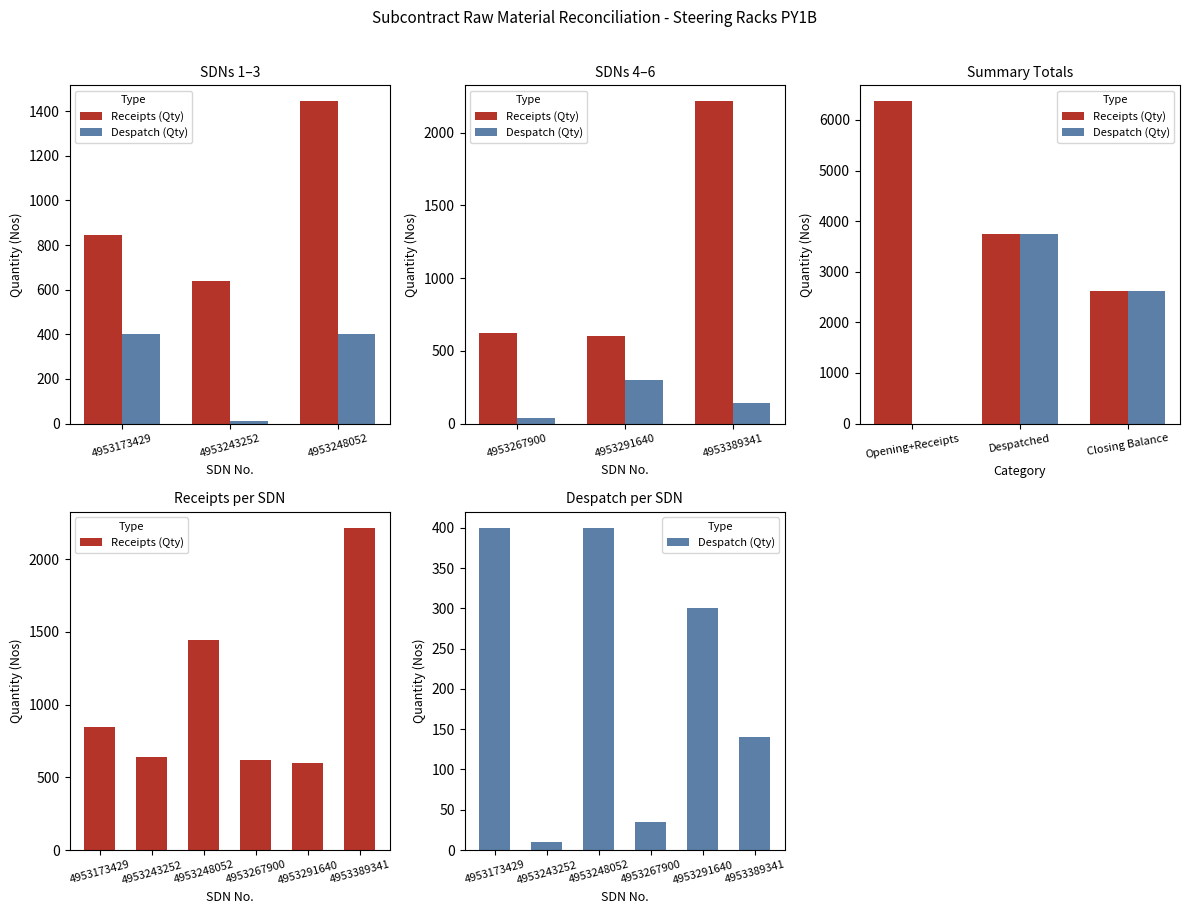

What is the approximate value of Receipts (Qty) at 4953248052?

1444